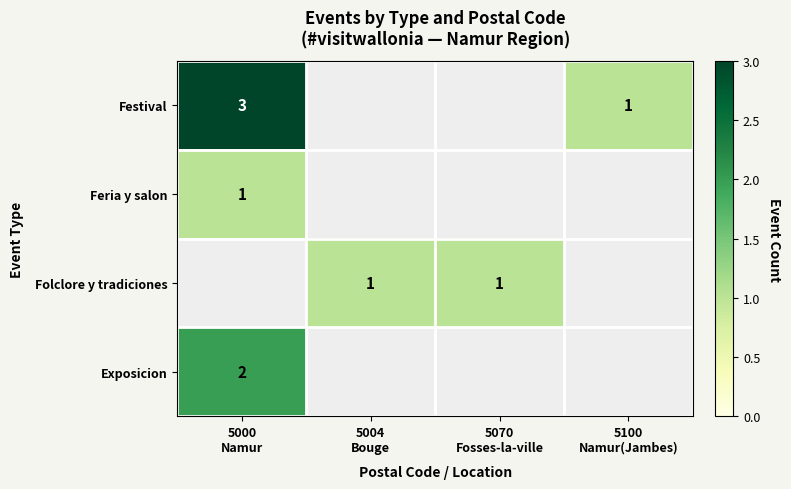

How many data points does each series have?

4